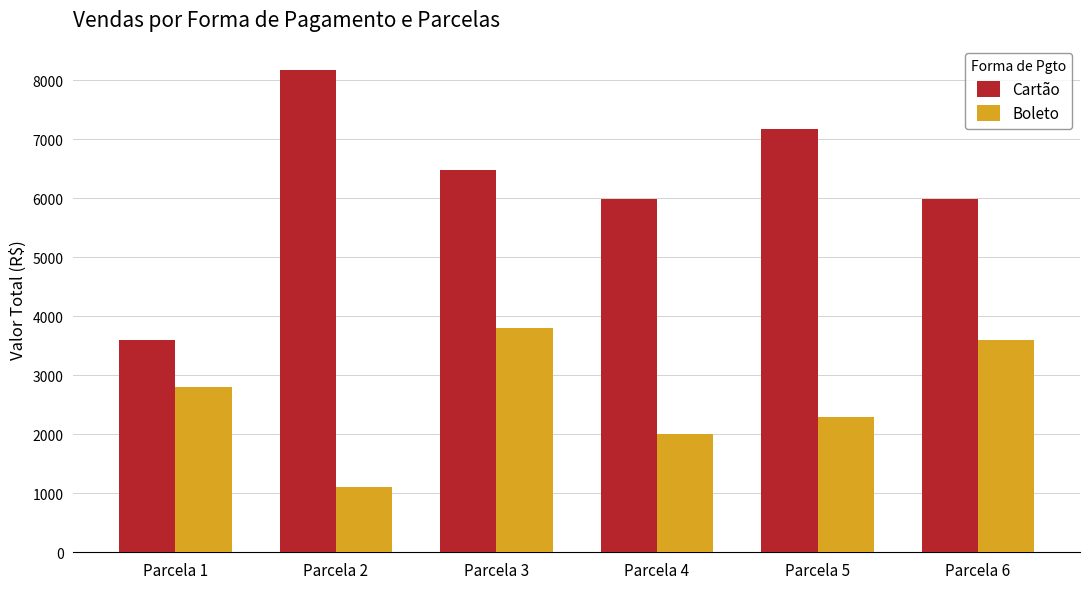

What is the value of the Cartão bar at the 5th from the left?

7185